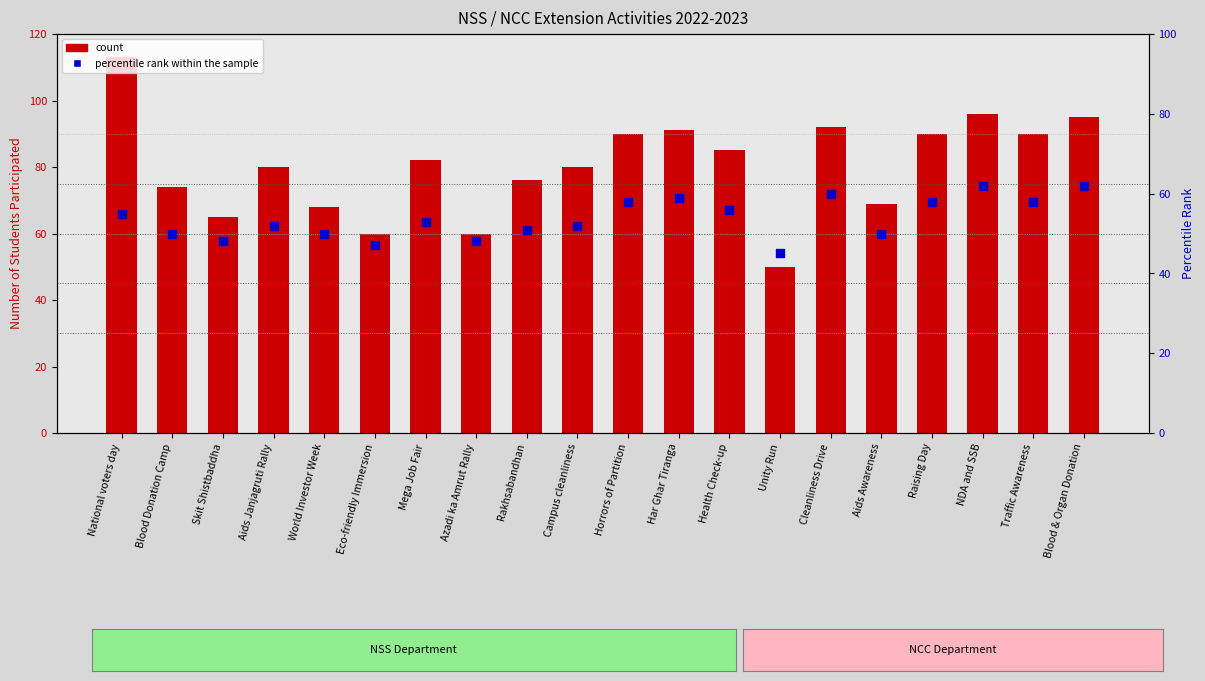

What is the change in value from Eco-friendly Immersion to Aids Awareness?

+3